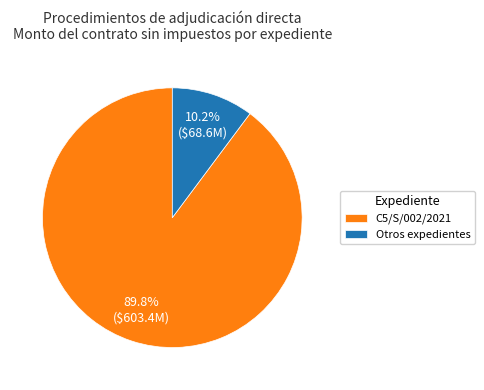

What percentage is the C5/S/002/2021 slice, to the nearest percent?

90%